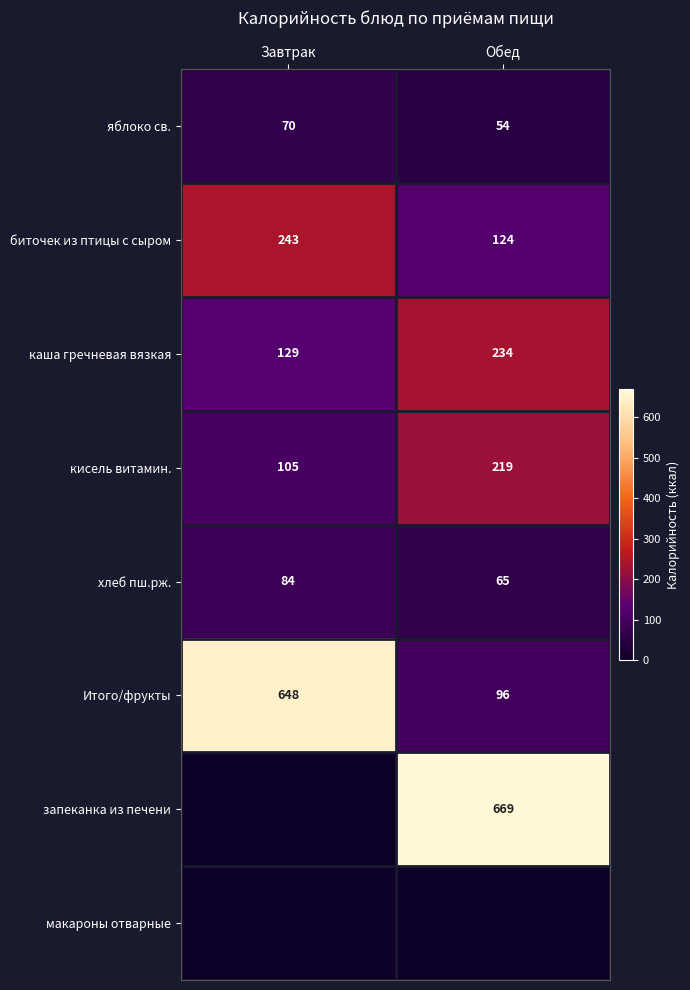

What is the difference between the maximum and minimum values in the яблоко св. series?

16